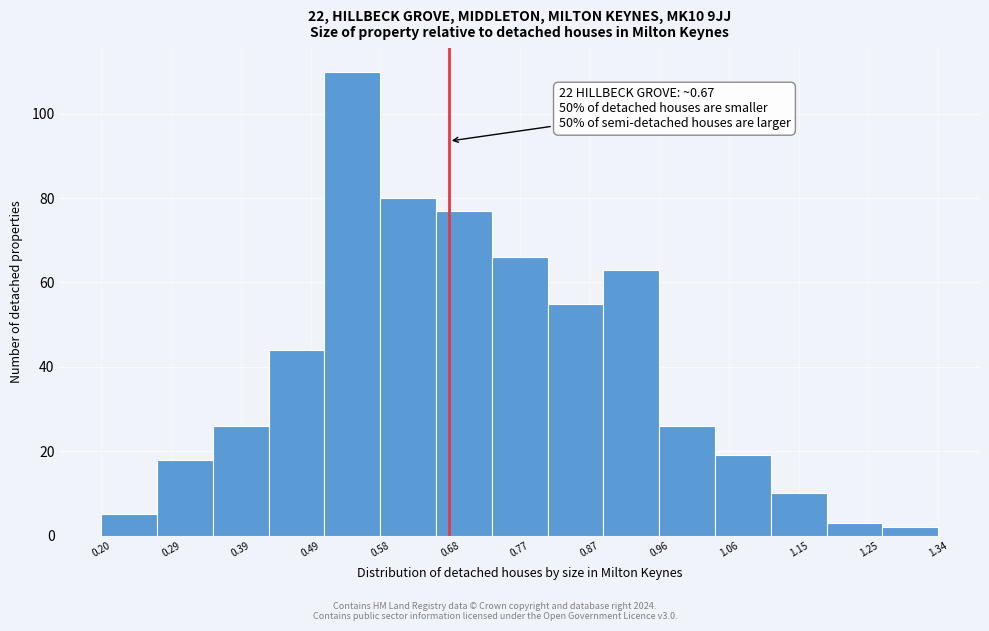

Over which range of the x-axis is the bar tallest?

0.50 to 0.58